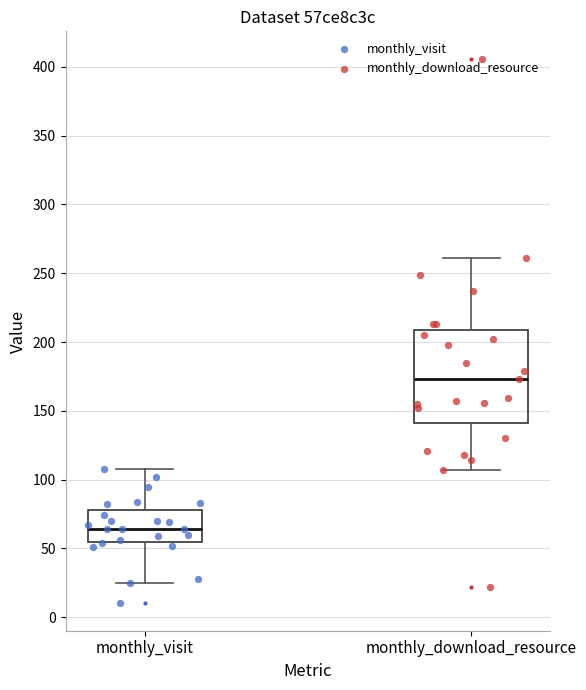

Which box's median line is the highest?

monthly_download_resource